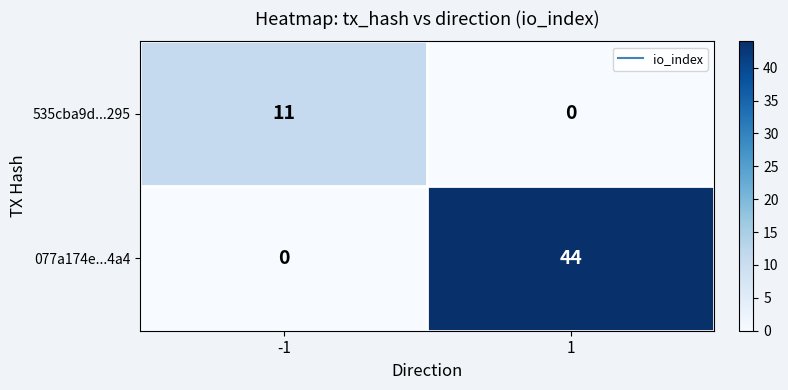

Which series has the widest spread of values?

077a174e...4a4